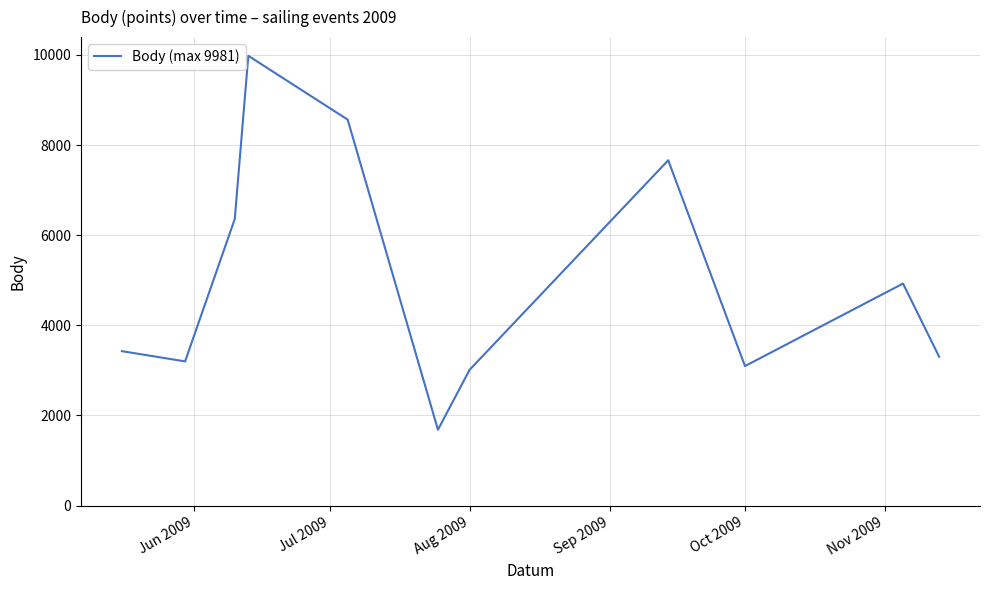

What is the greatest value displayed?

9981